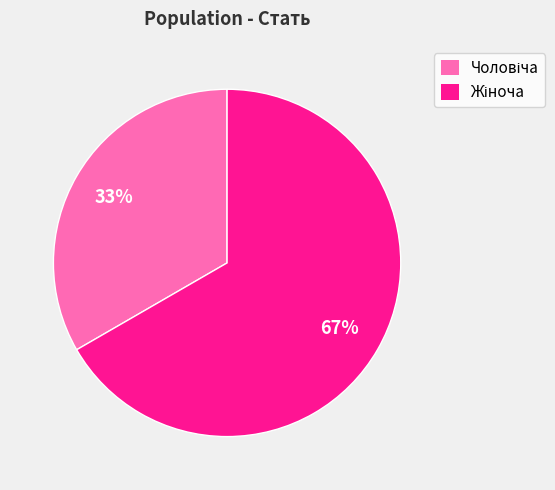

To the nearest percent, what is the average slice percentage?

50%